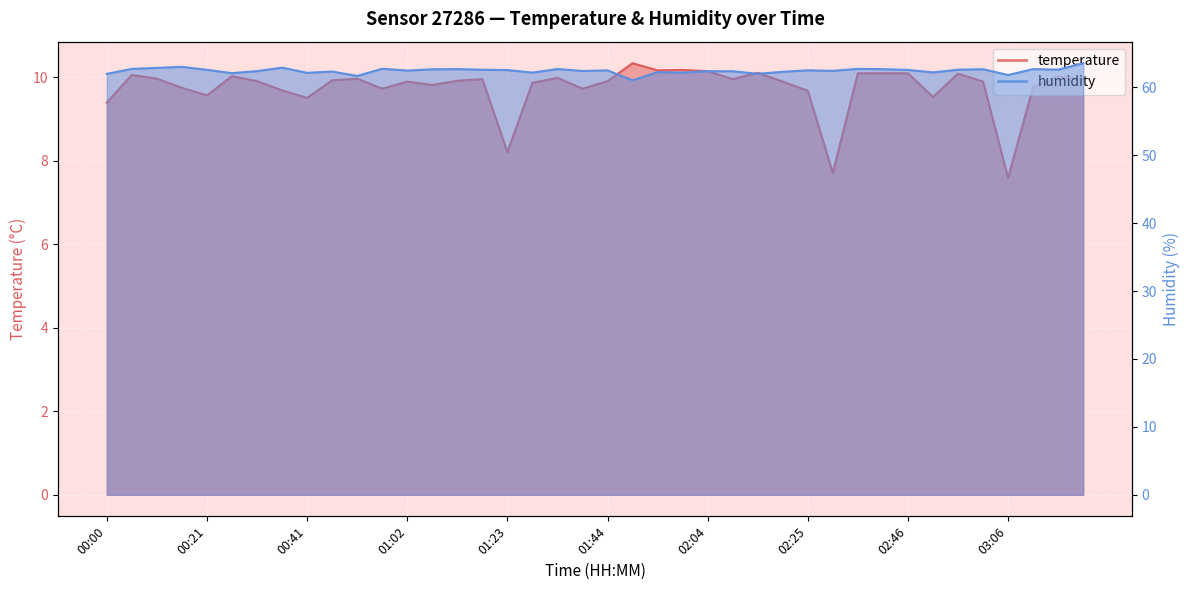

Reading right to left, extract all data points from this chart.

temperature: 10.0	10.0	9.8	7.6	9.9	10.1	9.5	10.1	10.1	10.1	7.7	9.7	9.9	10.1	10.0	10.2	10.2	10.2	10.3	9.9	9.7	10.0	9.9	8.2	10.0	9.9	9.8	9.9	9.7	10.0	9.9	9.5	9.7	9.9	10.0	9.6	9.8	10.0	10.1	9.4
humidity: 63.5	62.6	62.7	61.8	62.7	62.6	62.2	62.6	62.7	62.7	62.4	62.5	62.3	62.0	62.4	62.4	62.2	62.2	61.0	62.5	62.4	62.7	62.2	62.5	62.6	62.7	62.6	62.5	62.7	61.7	62.3	62.1	62.9	62.4	62.1	62.6	63.0	62.9	62.7	62.0